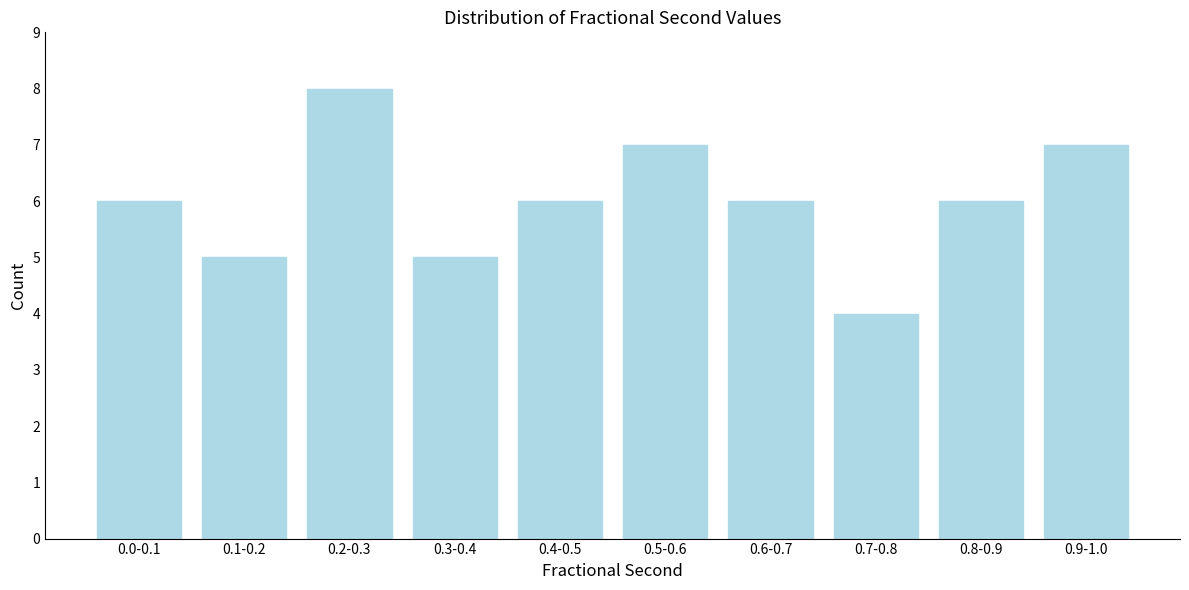

Reading left to right, what are all the values shown in this chart?

0.0-0.1=6	0.1-0.2=5	0.2-0.3=8	0.3-0.4=5	0.4-0.5=6	0.5-0.6=7	0.6-0.7=6	0.7-0.8=4	0.8-0.9=6	0.9-1.0=7